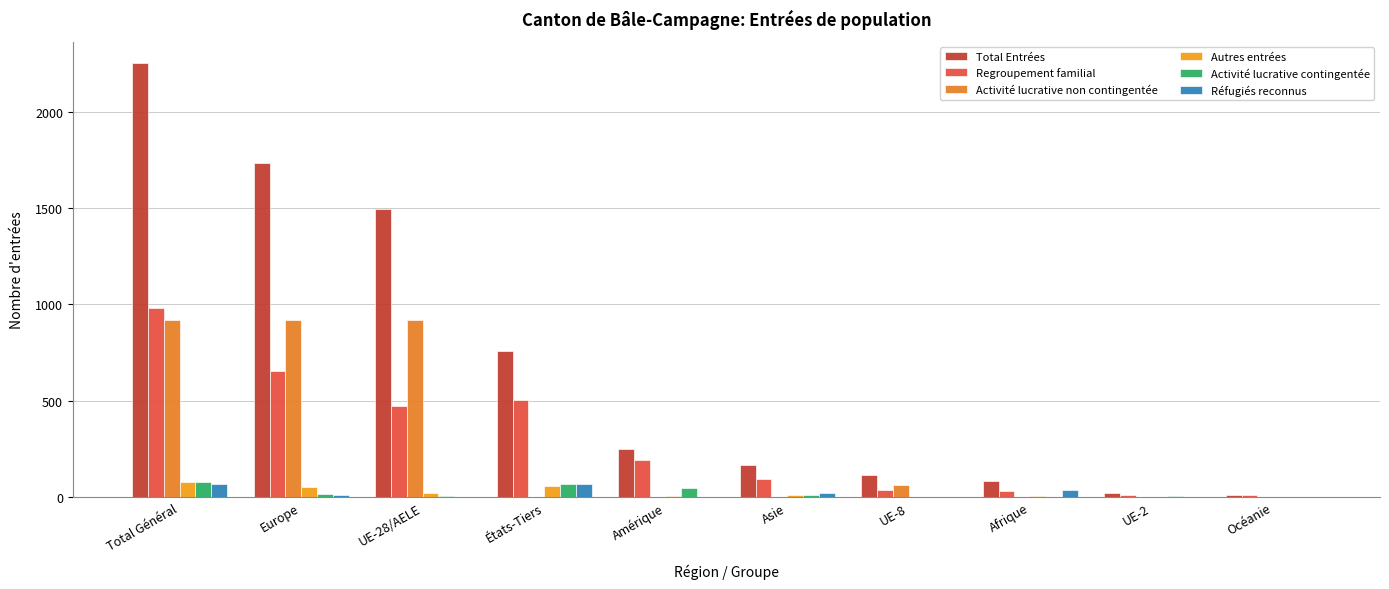

At which label is Regroupement familial closest to 494?

États-Tiers